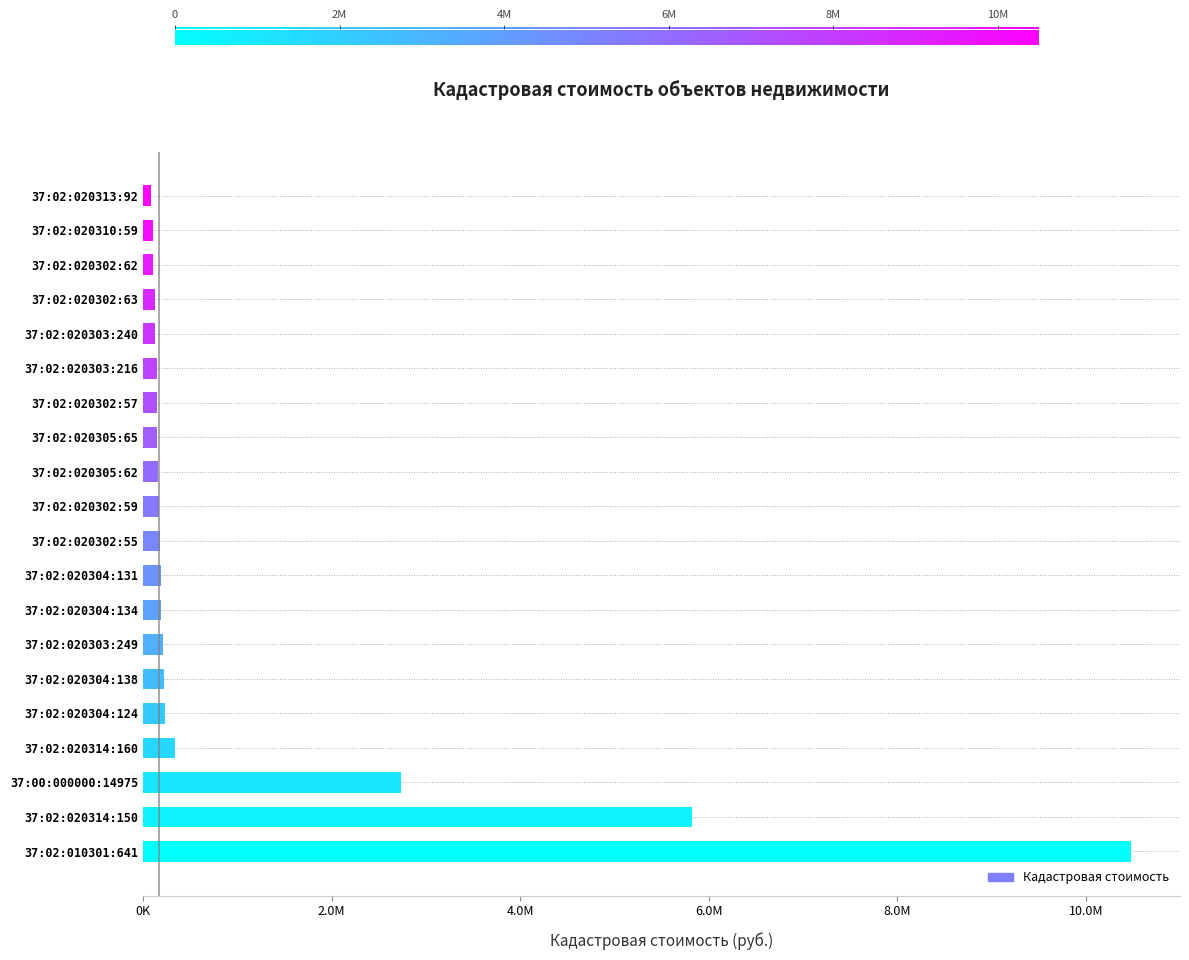

At which label is the value closest to 5282065?

37:02:020314:150